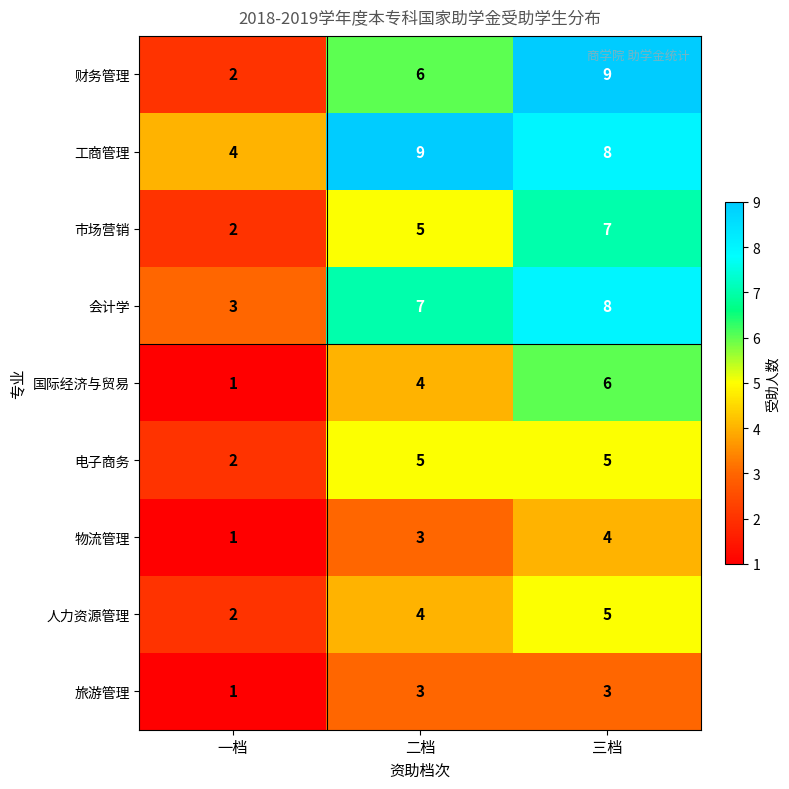

Is it true that 市场营销 equals 2 at 一档?

True